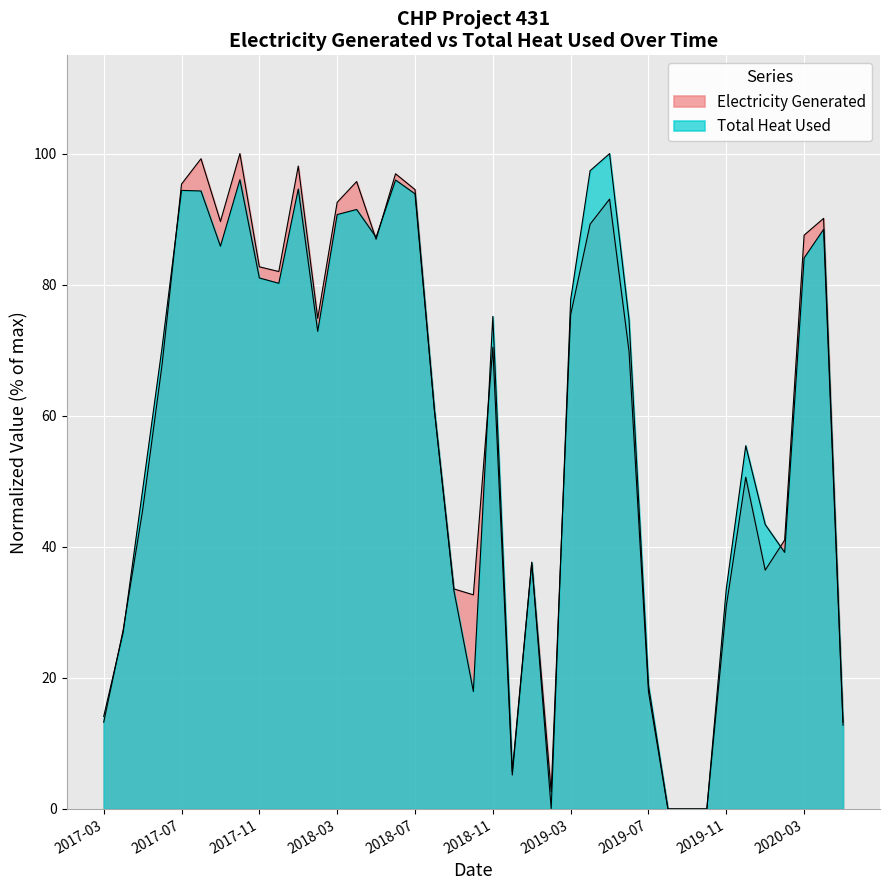

How many lines are shown in the chart?

2